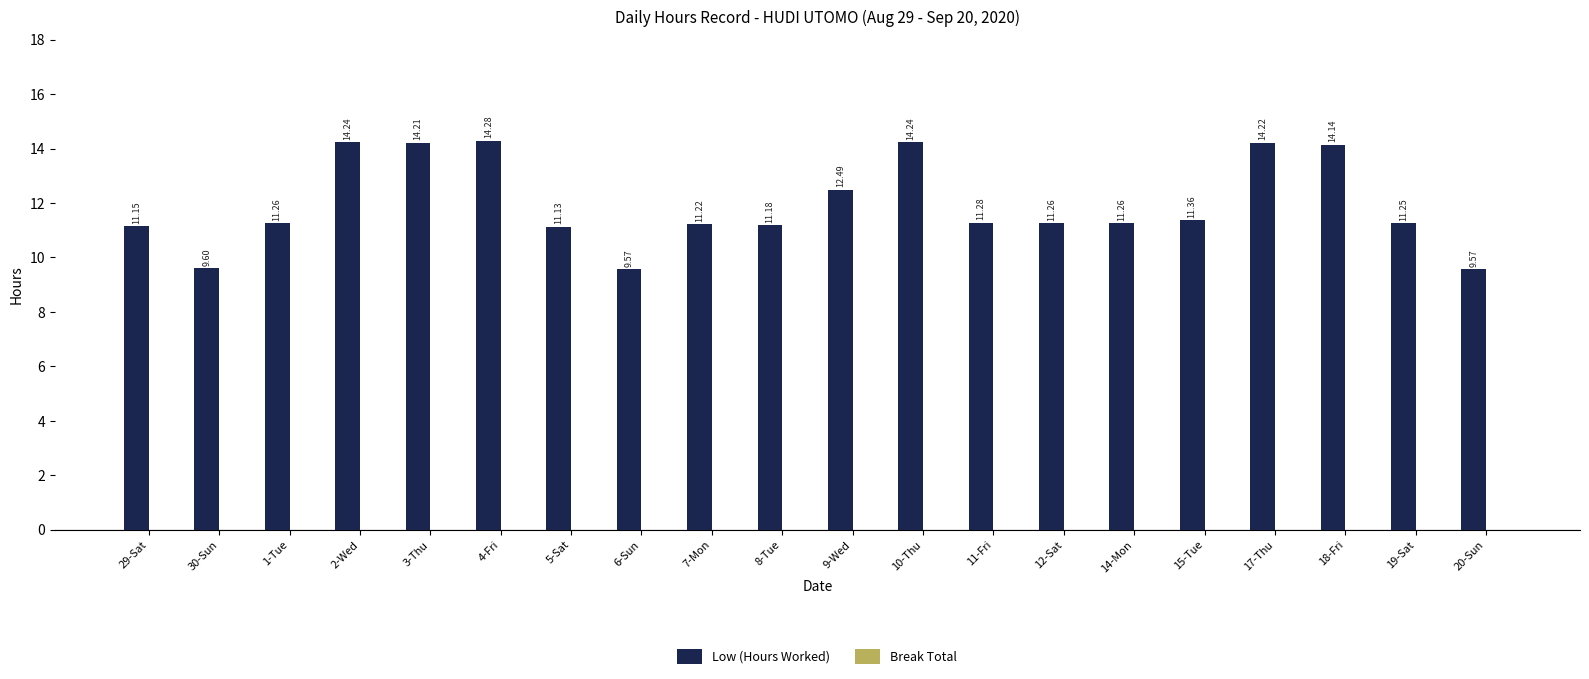

What is the sum of the values at 30-Sun and 14-Mon?

20.9